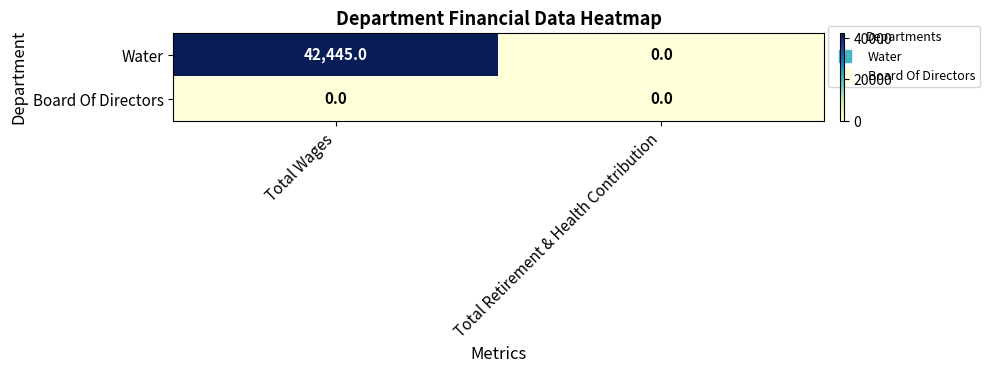

At which category does the chart reach its peak across all series?

Total Wages